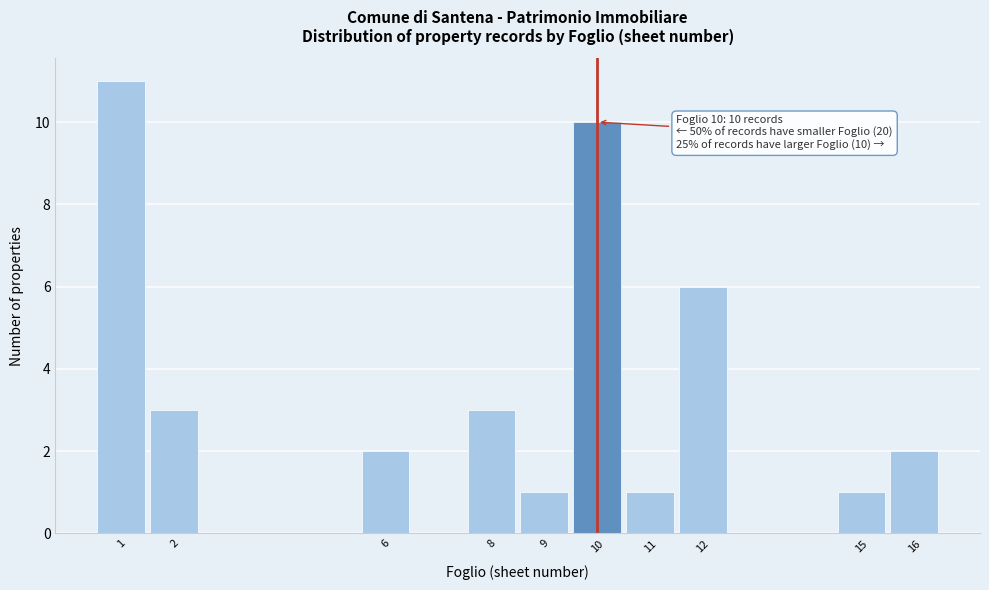

Over which range of the x-axis is the bar tallest?

0.5 to 1.5